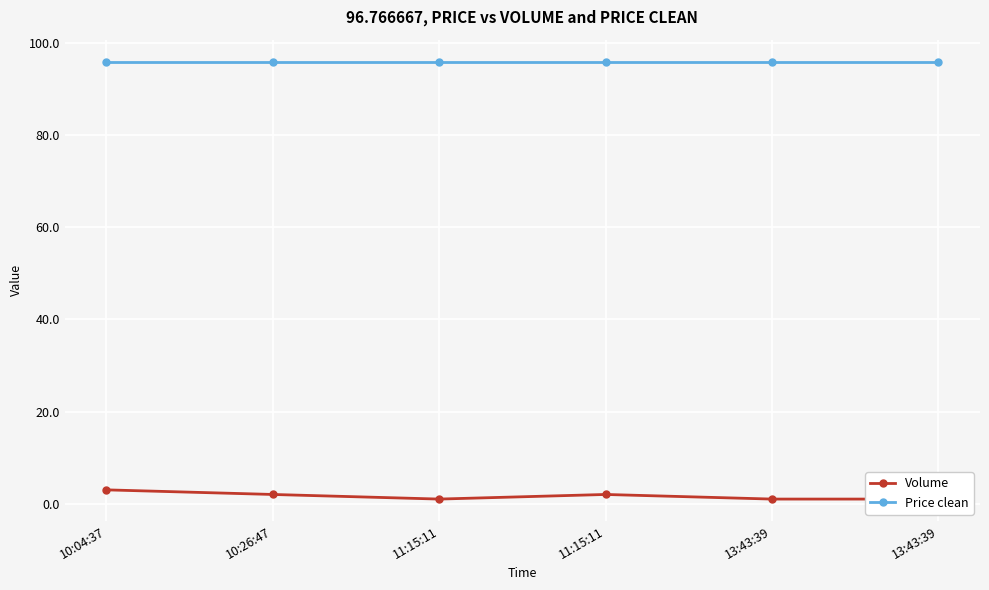

True or false: Volume has more than 2 points higher than both neighbors.

False